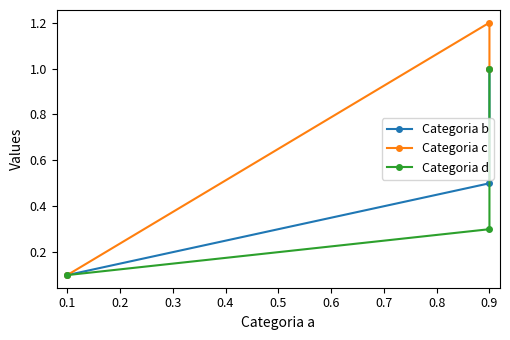

What are all the series names shown in the legend?

Categoria b, Categoria c, Categoria d